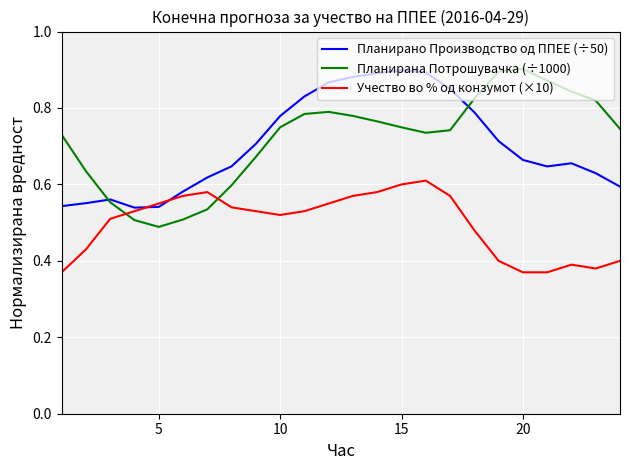

Which series has the widest spread of values?

Планирана Потрошувачка (÷1000)